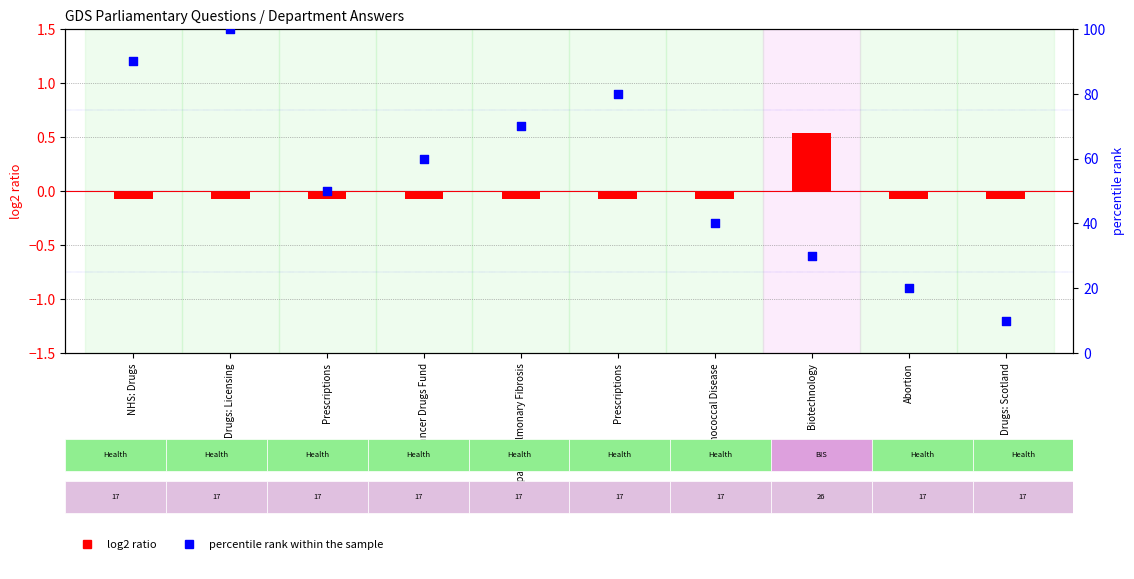

What are all the series names shown in the legend?

log2 ratio, percentile rank within the sample